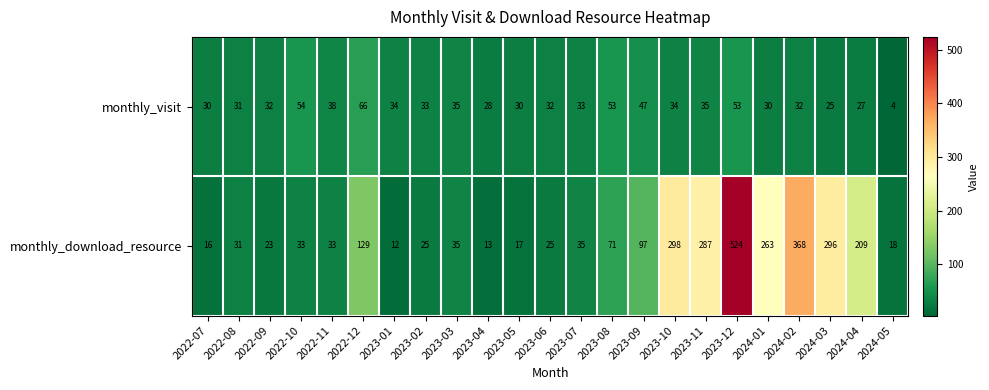

At which label is monthly_download_resource closest to 268?

2024-01